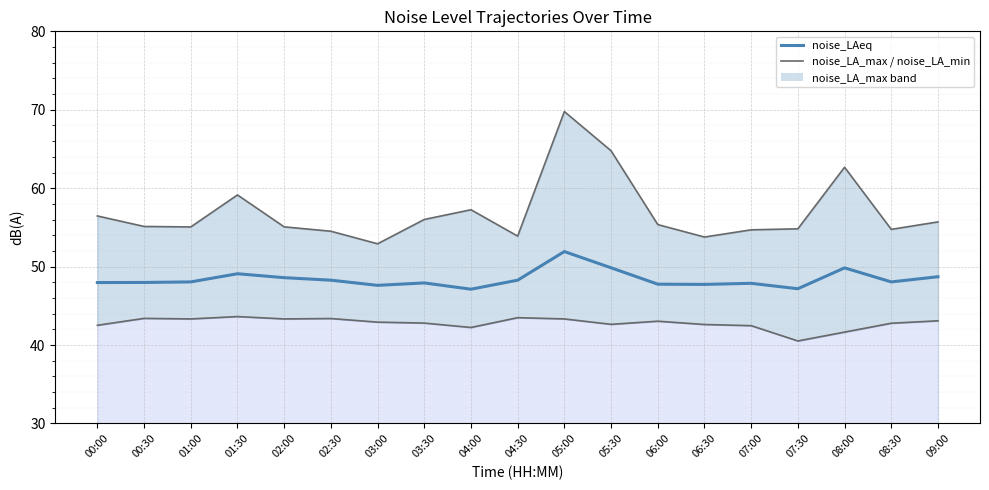

Between 03:30 and 07:30, which series saw the biggest shift?

noise_LA_min envelope